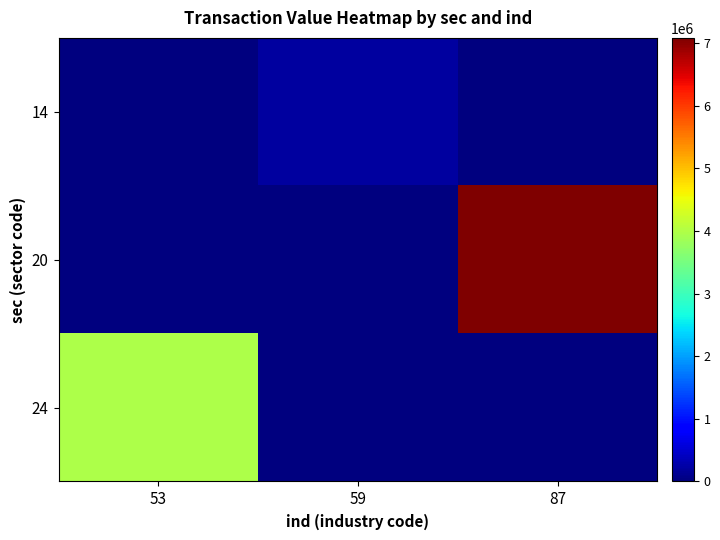

Between 53 and 87, which is larger?

53